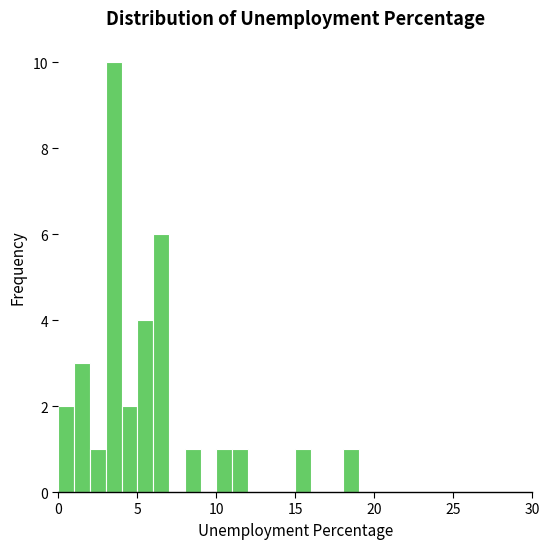

Around what value on the x-axis is the tallest bar? Give the approximate position of its centre, as read against the axis.

3.5